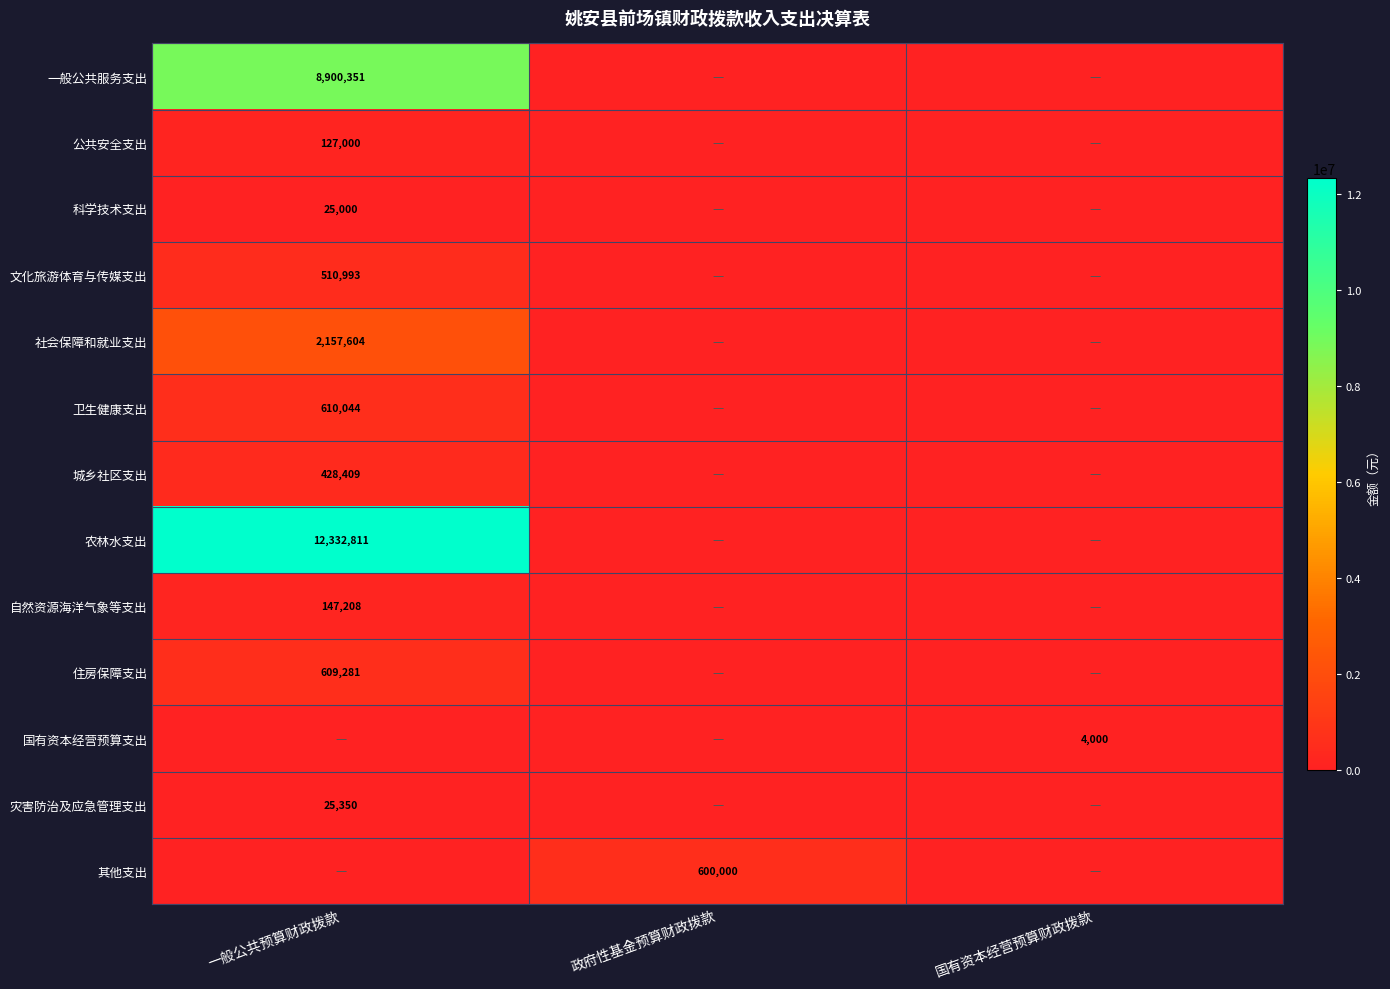

Is it true that 科学技术支出 equals 11211 at 一般公共预算财政拨款?

False